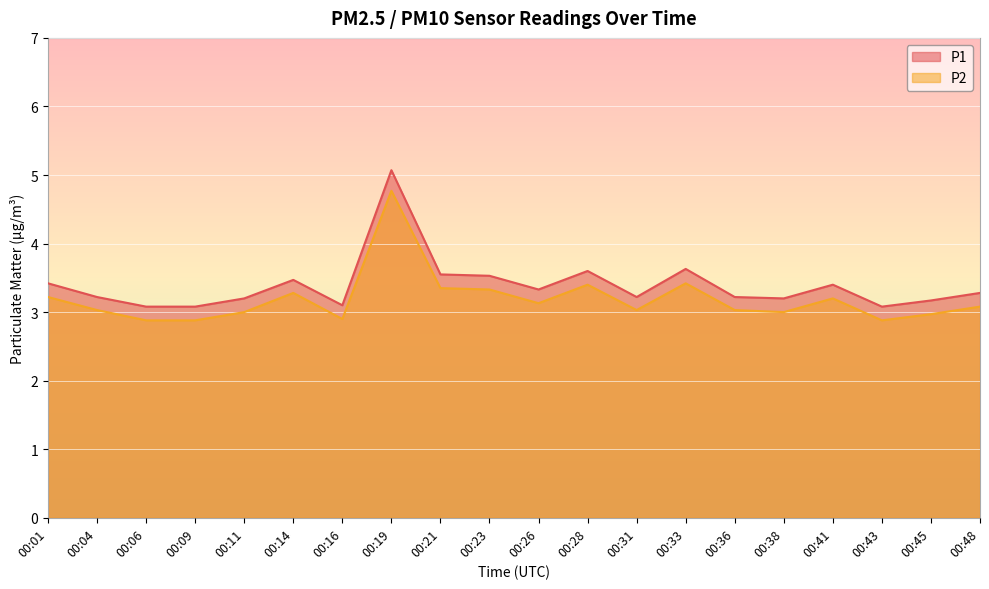

Rank the series by their average value, from lowest to highest.

P2, P1